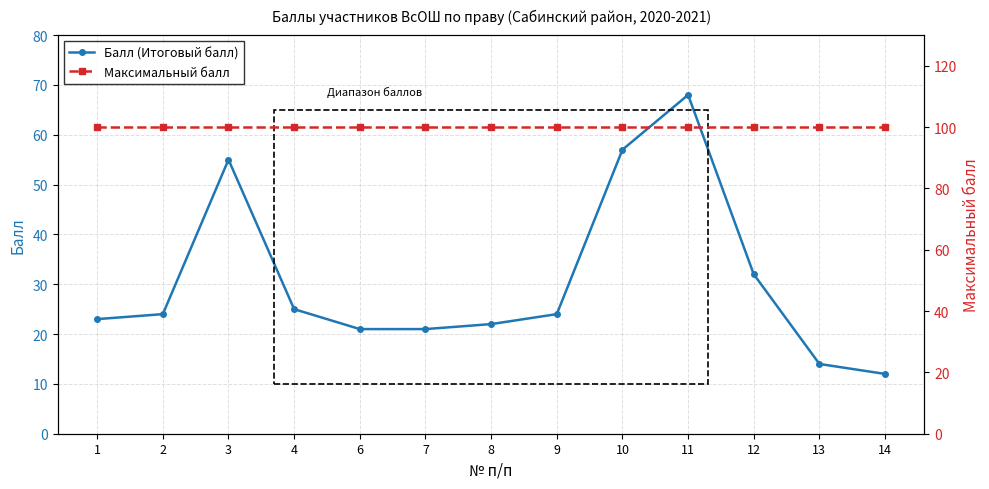

Reading right to left, transcribe all the data shown in this chart.

Балл (Итоговый балл): 12	14	32	68	57	24	22	21	21	25	55	24	23
Максимальный балл: 100	100	100	100	100	100	100	100	100	100	100	100	100